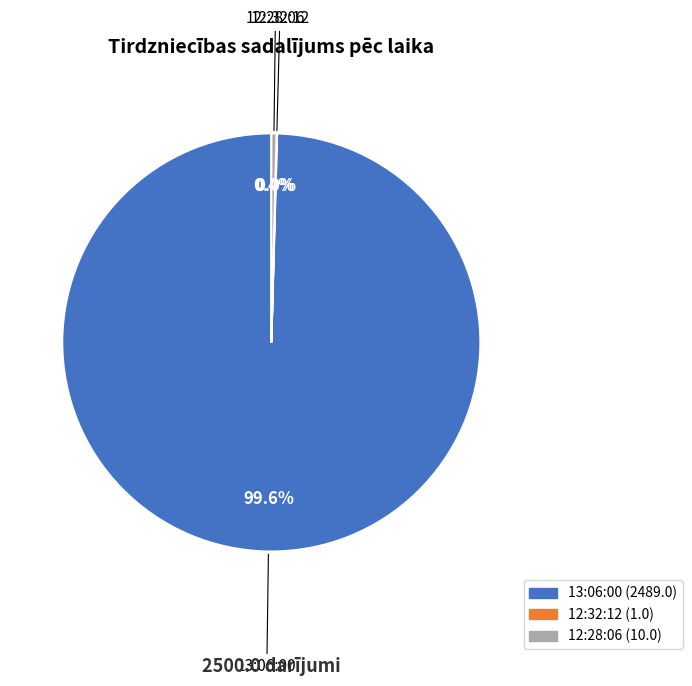

Is it true that 12:28:06 is 7% of the pie?

False